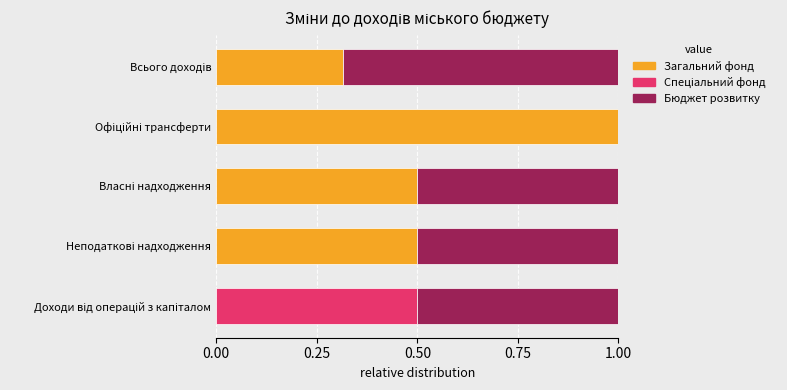

How many positive values does the Загальний фонд series have?

4